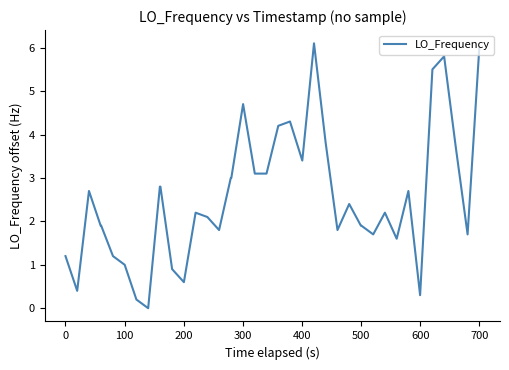

What is the greatest value displayed?

6.1